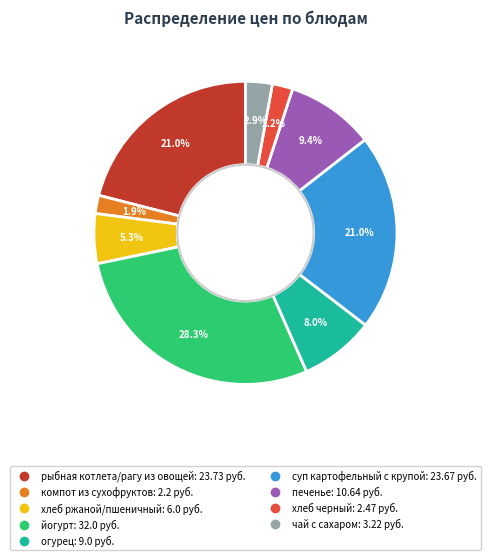

Do огурец and печенье together represent more than half of the pie?

No